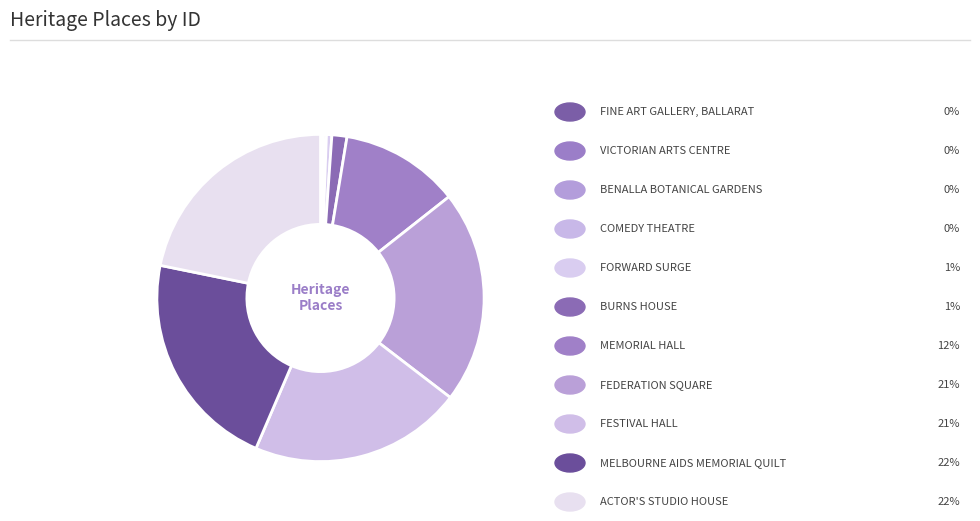

Count the number of slices in the pie.

11